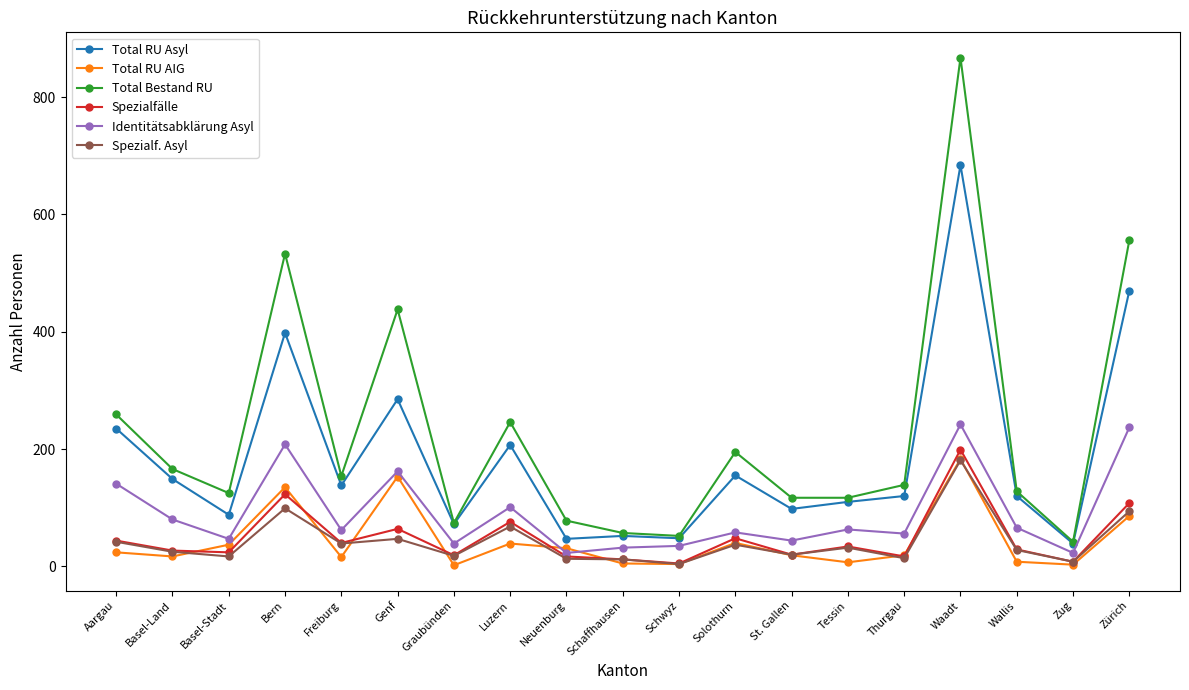

At how many categories does at least one series exceed 741?

1